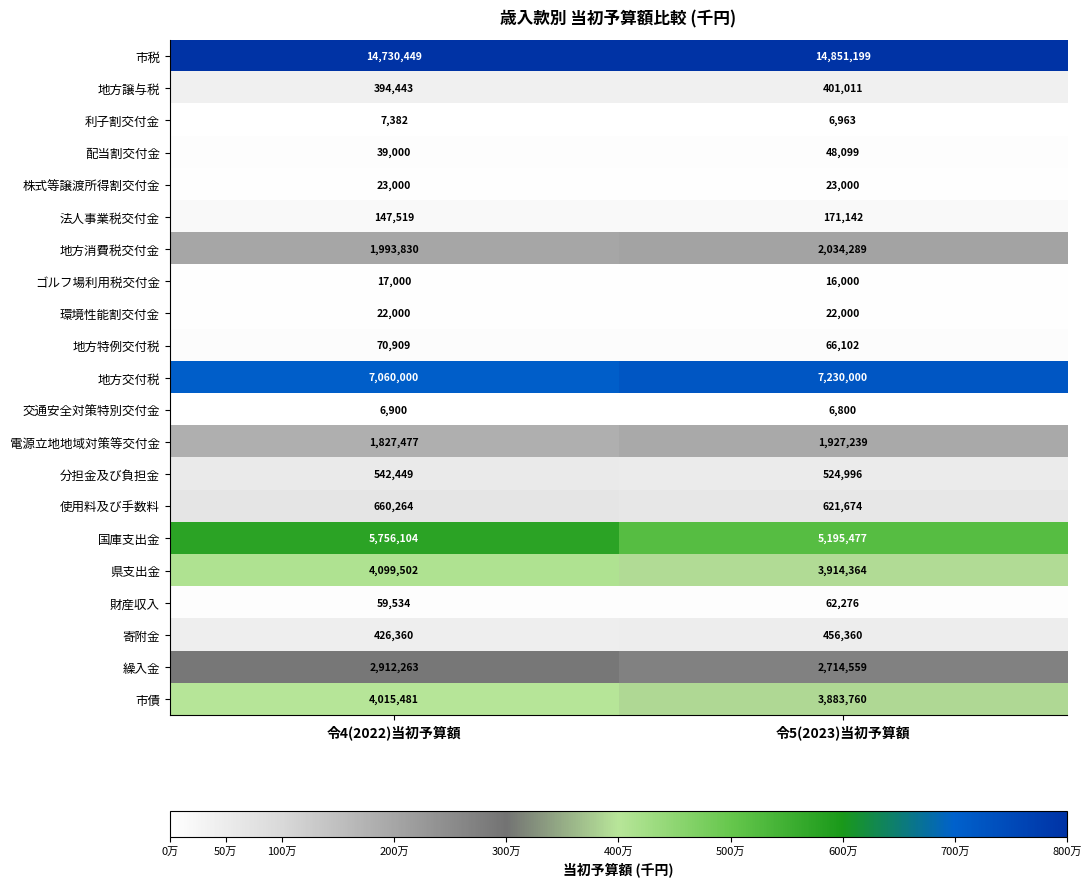

At which category is the sum across all series the highest?

令4(2022)当初予算額